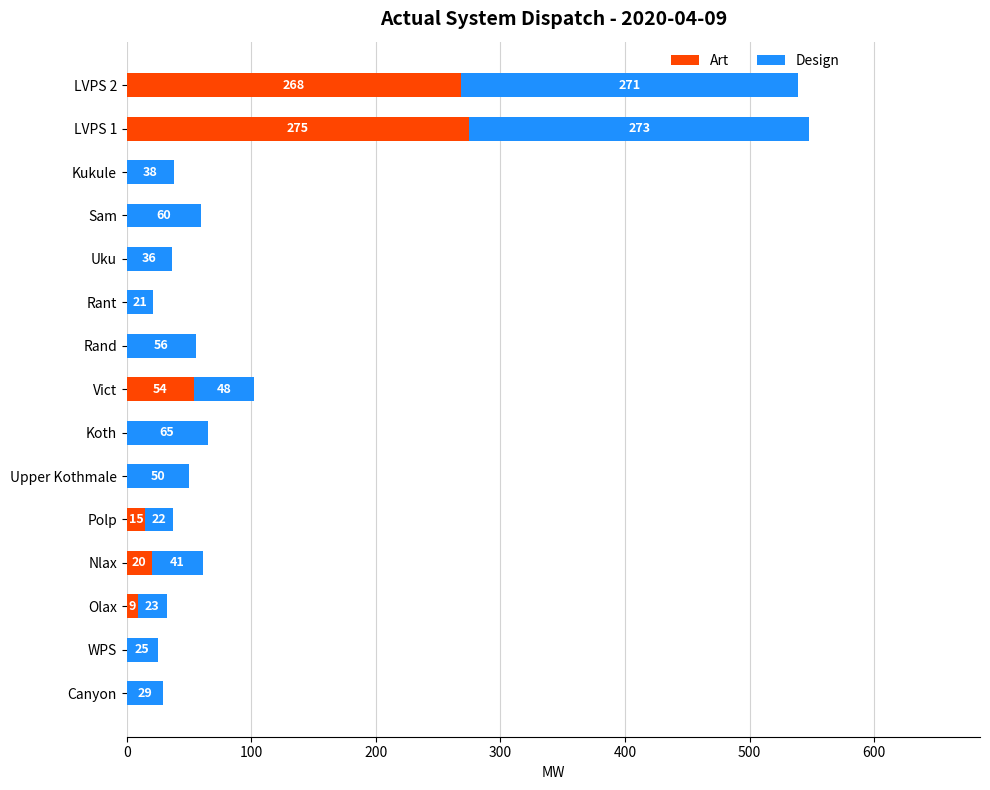

What is the total value across all series at Vict?

102